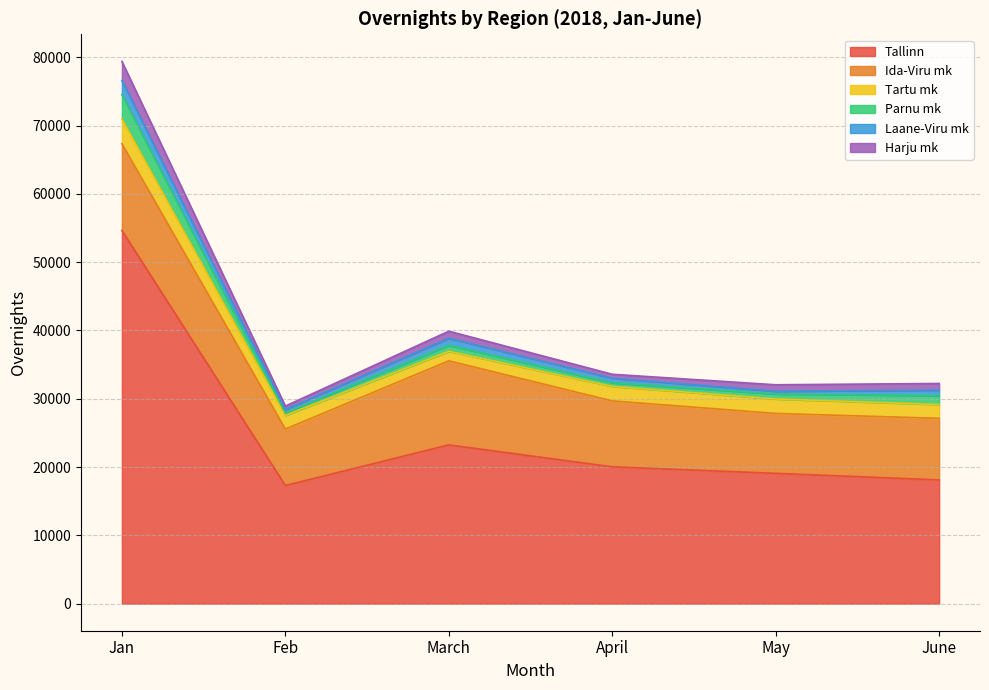

What is the sum of all Tartu mk values?

13270